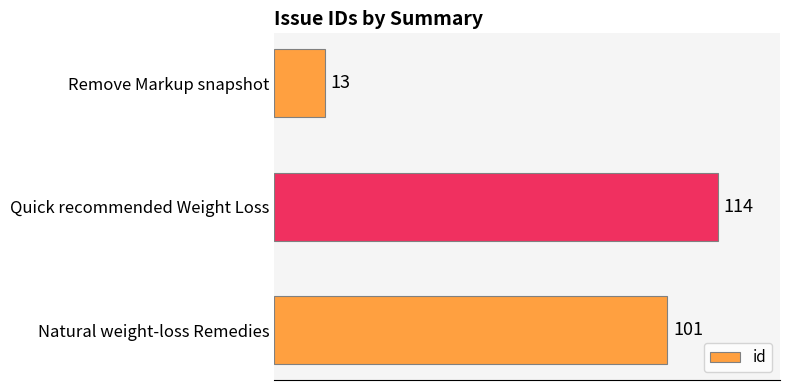

What is the maximum value shown in the chart?

114